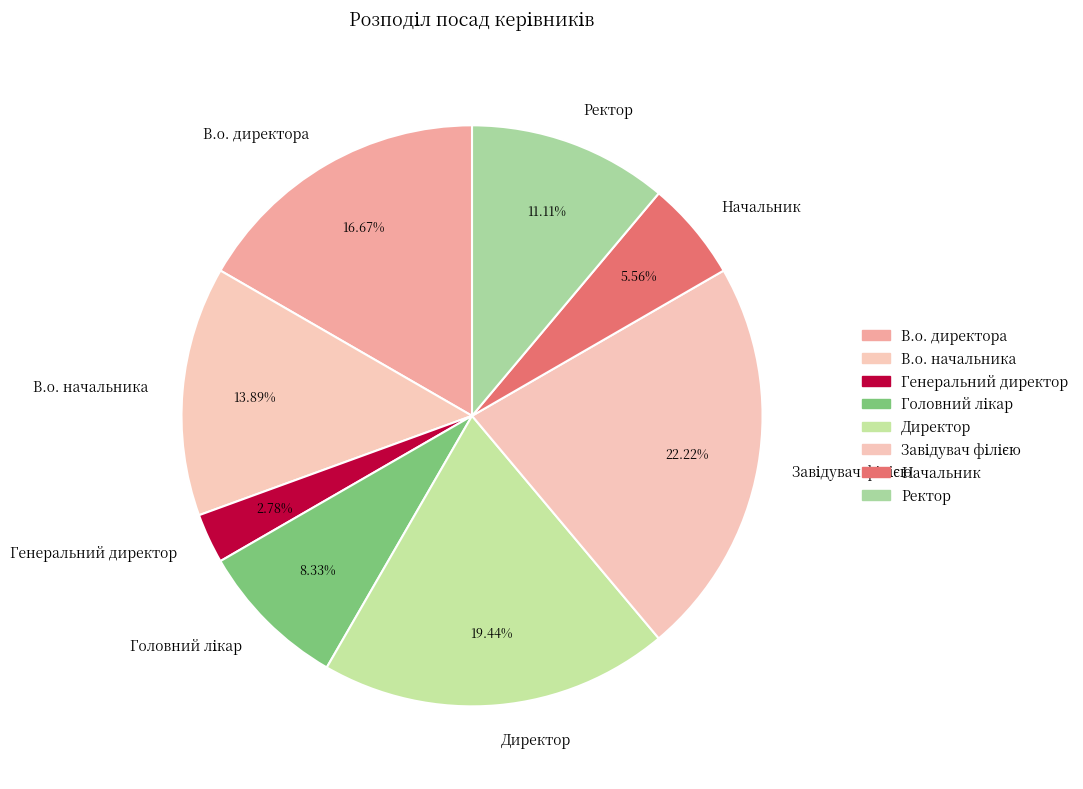

To the nearest percent, what portion does Директор represent?

19%